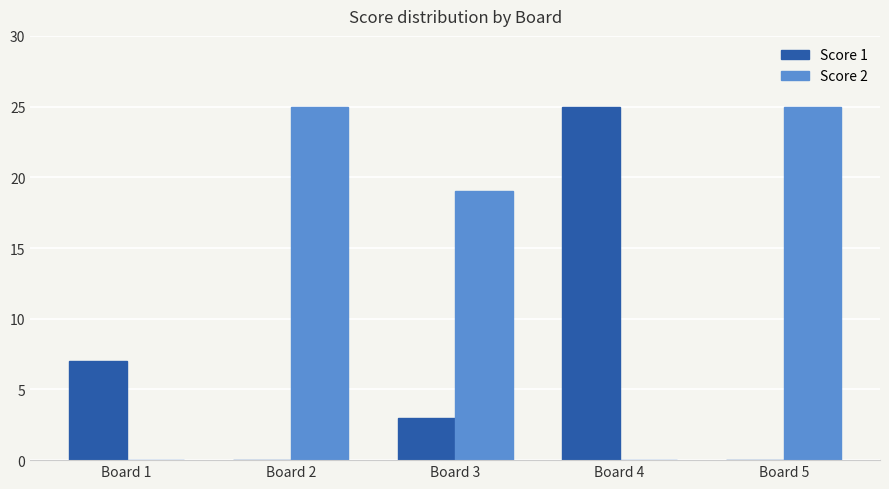

Reading left to right, transcribe all the data shown in this chart.

Score 1: 7	0	3	25	0
Score 2: 0	25	19	0	25